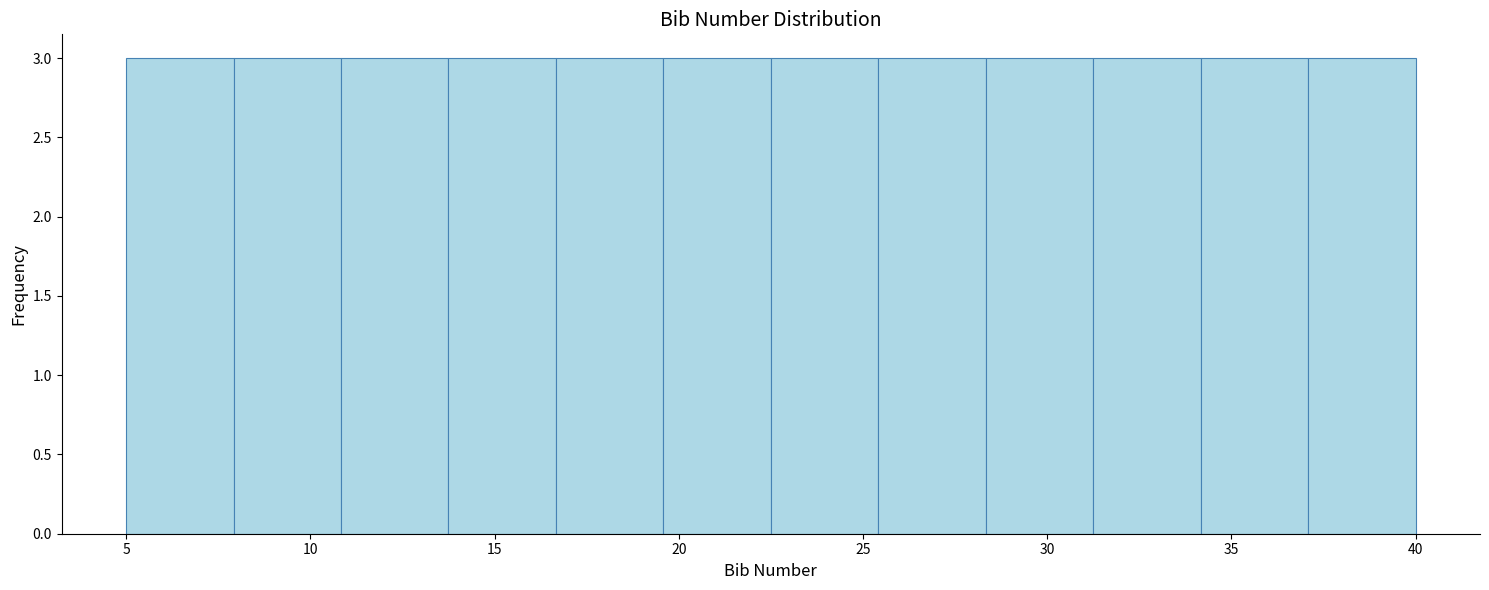

Reading left to right, list every bar in this chart as the range it spans on the x-axis followed by its height. Neither the bar edges nor the heights are printed on the chart, so give them approximately, as read against the axes.

5.0 to 8.0: 3
8.0 to 11.0: 3
11.0 to 14.0: 3
14.0 to 16.5: 3
16.5 to 19.5: 3
19.5 to 22.5: 3
22.5 to 25.5: 3
25.5 to 28.5: 3
28.5 to 31.5: 3
31.5 to 34.0: 3
34.0 to 37.0: 3
37.0 to 40.0: 3